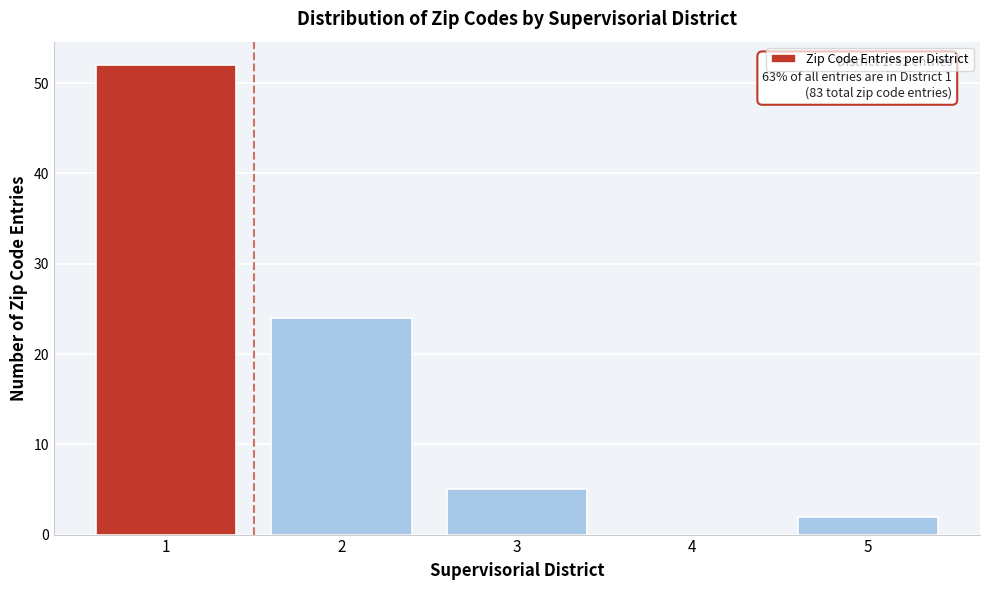

Over which range of the x-axis is the bar tallest?

0.5 to 1.5